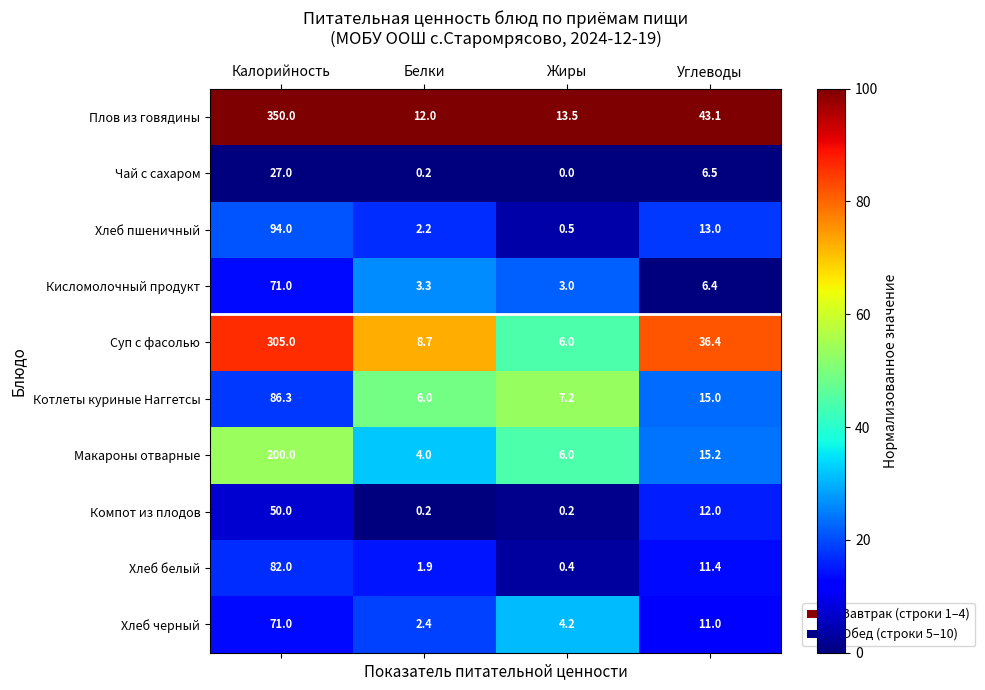

What is the minimum value for Суп с фасолью?

6.0